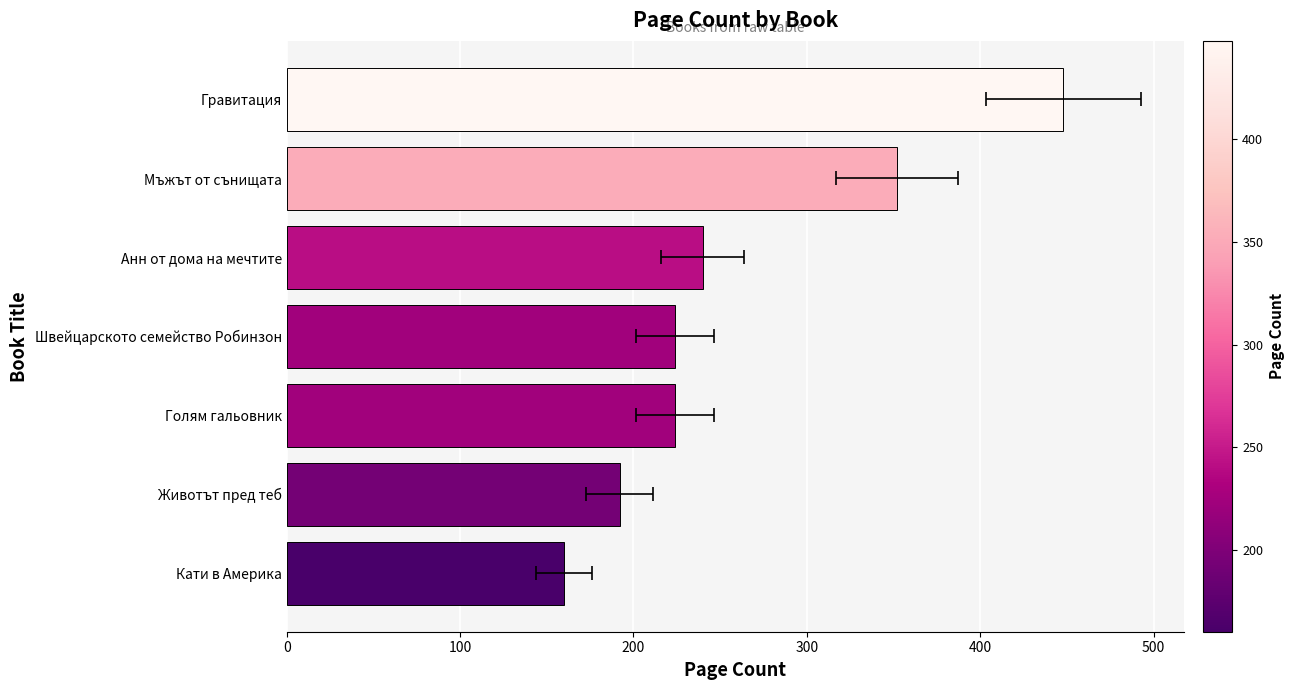

Read the value at Кати в Америка, to the nearest 5.

160